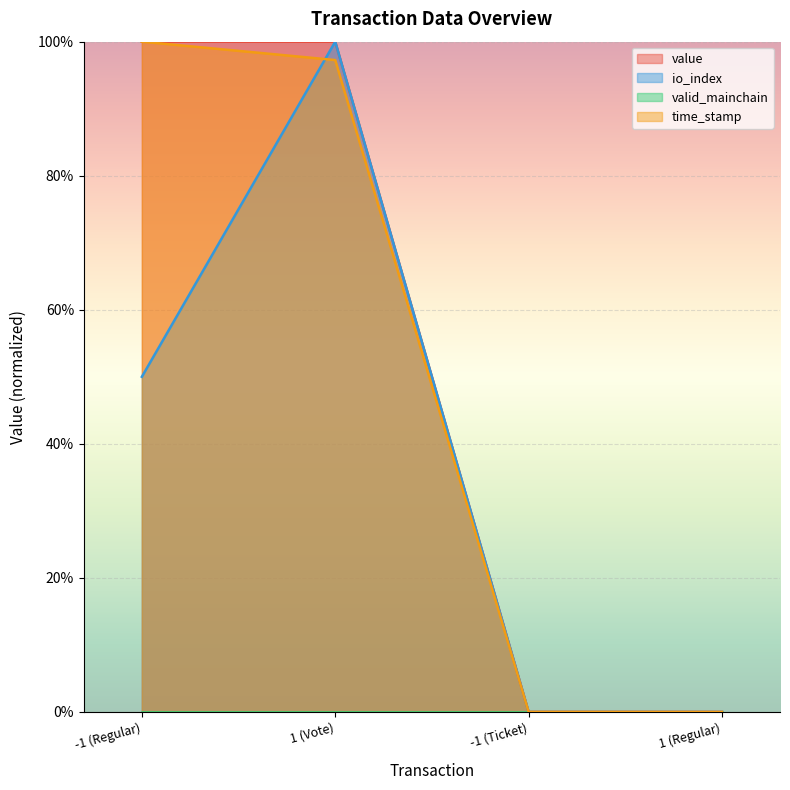

How many times do time_stamp and value cross each other?

1